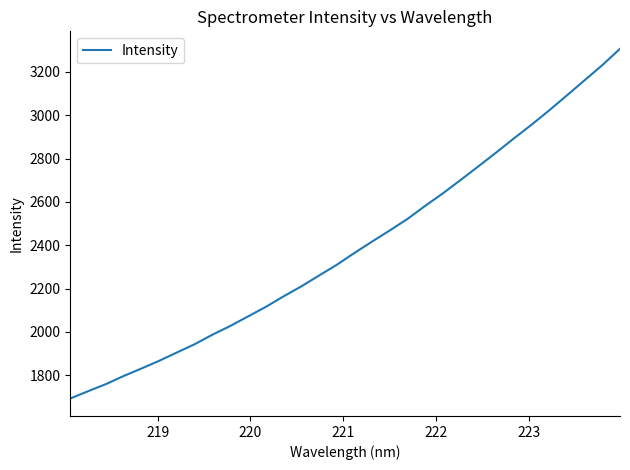

What is the greatest value displayed?

3306.0